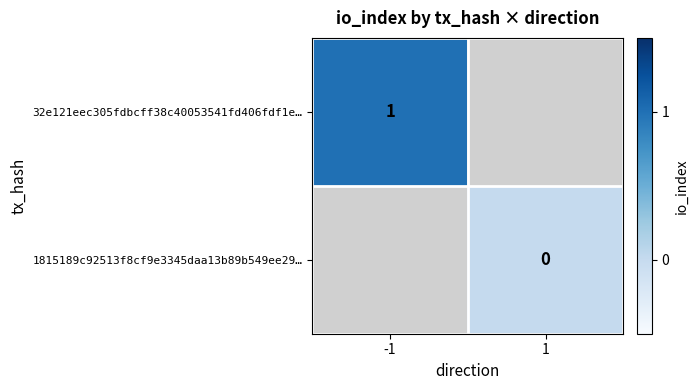

Is it true that 32e121eec305fdbcff38c40053541fd406fdf1e… equals 2 at -1?

False